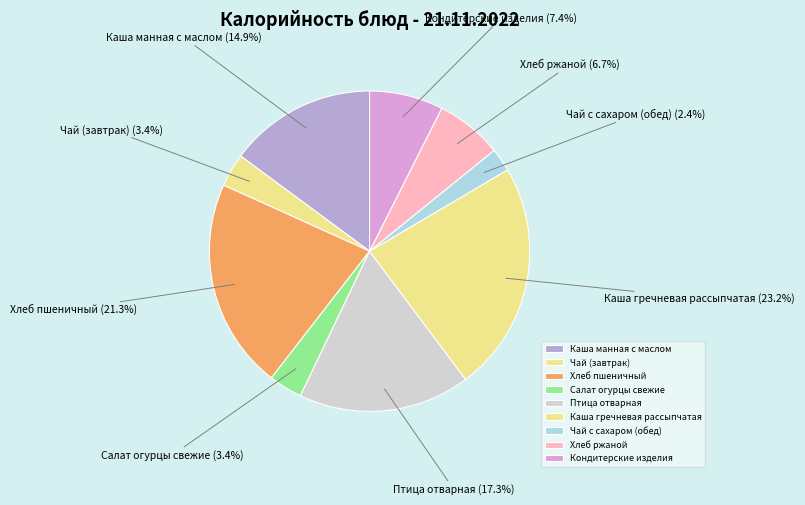

Which category has the biggest portion of the pie?

Каша гречневая рассыпчатая